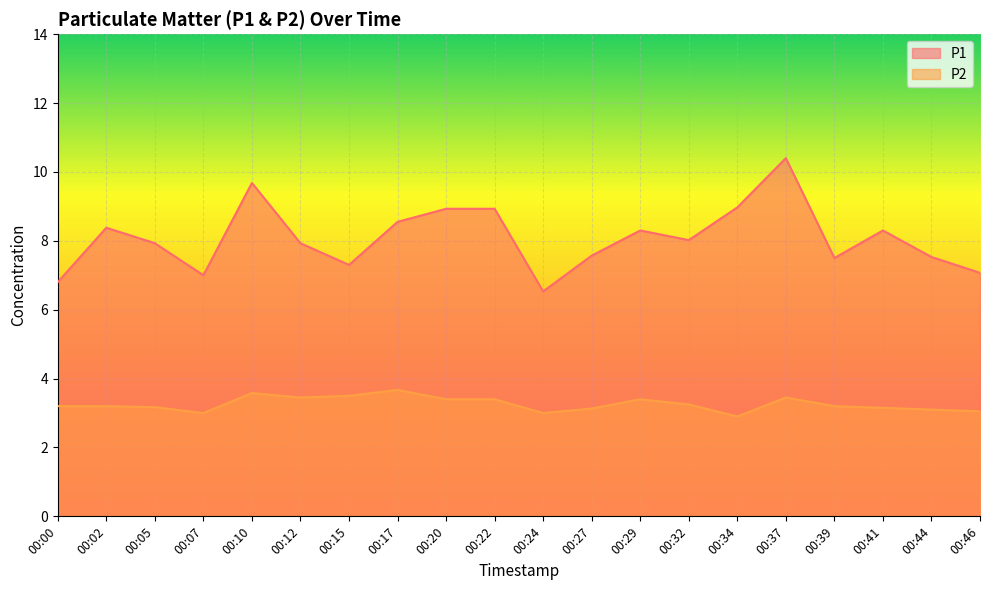

Reading left to right, extract all data points from this chart.

P1: 6.8	8.4	7.9	7.0	9.7	7.9	7.3	8.6	8.9	8.9	6.5	7.6	8.3	8.0	9.0	10.4	7.5	8.3	7.5	7.1
P2: 3.2	3.2	3.2	3.0	3.6	3.5	3.5	3.7	3.4	3.4	3.0	3.1	3.4	3.2	2.9	3.5	3.2	3.1	3.1	3.0